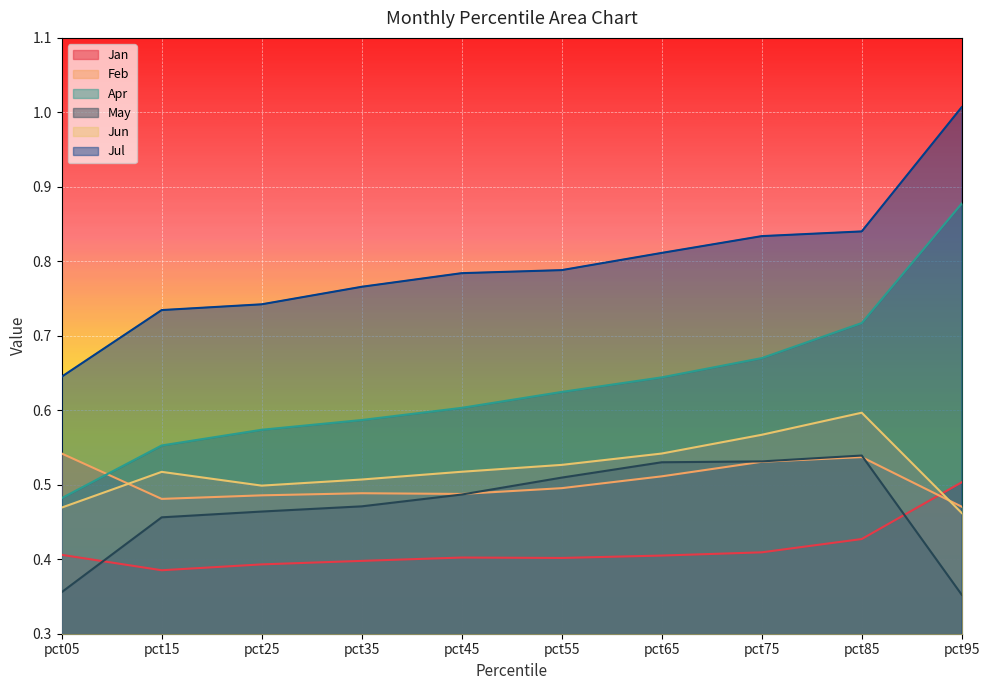

What is the sum of all Jun values?

5.2